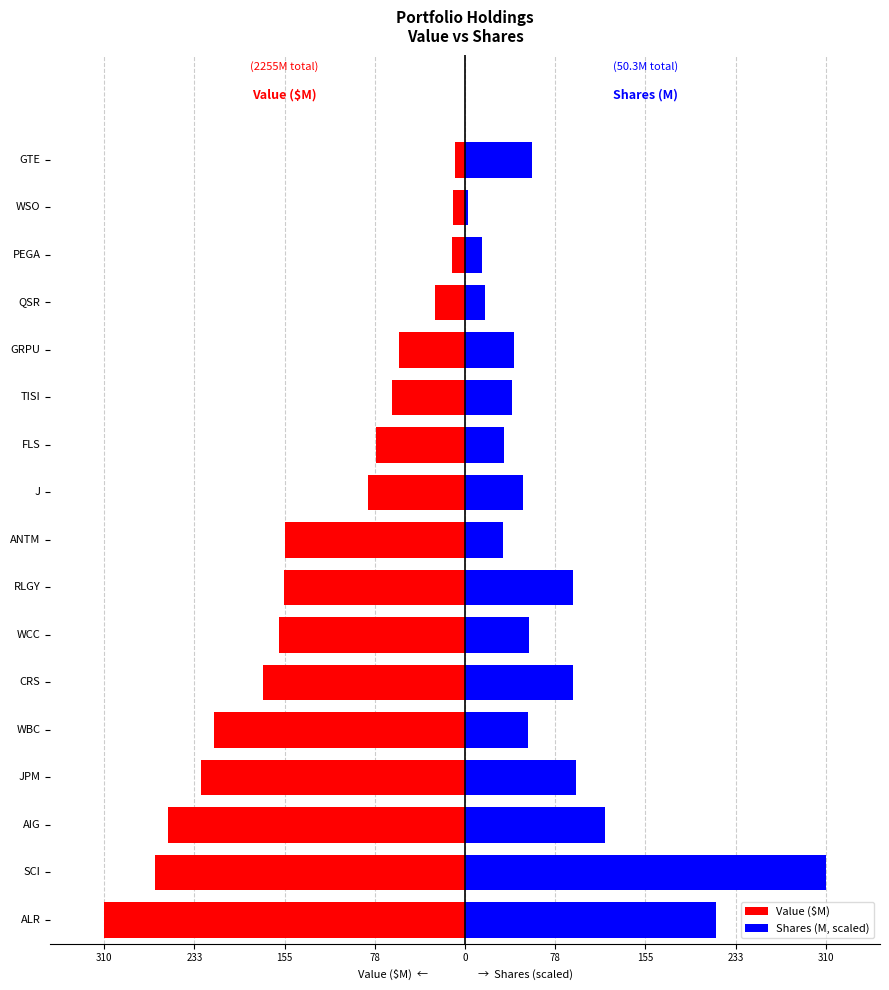

The value of Value ($M) at WSO is -2.9. True or false?

False